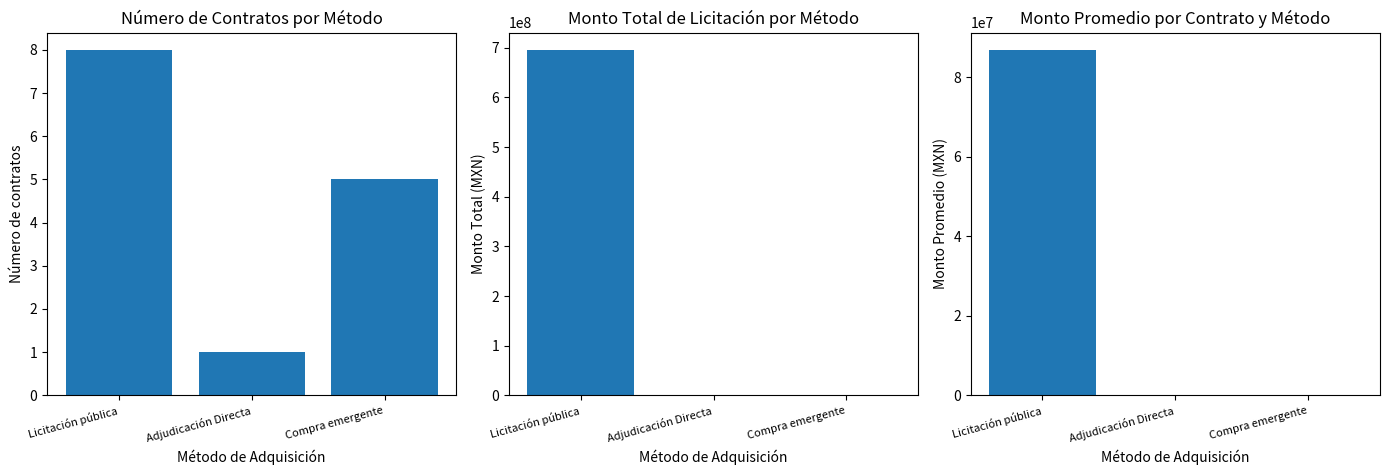

Does the chart contain any negative values?

No